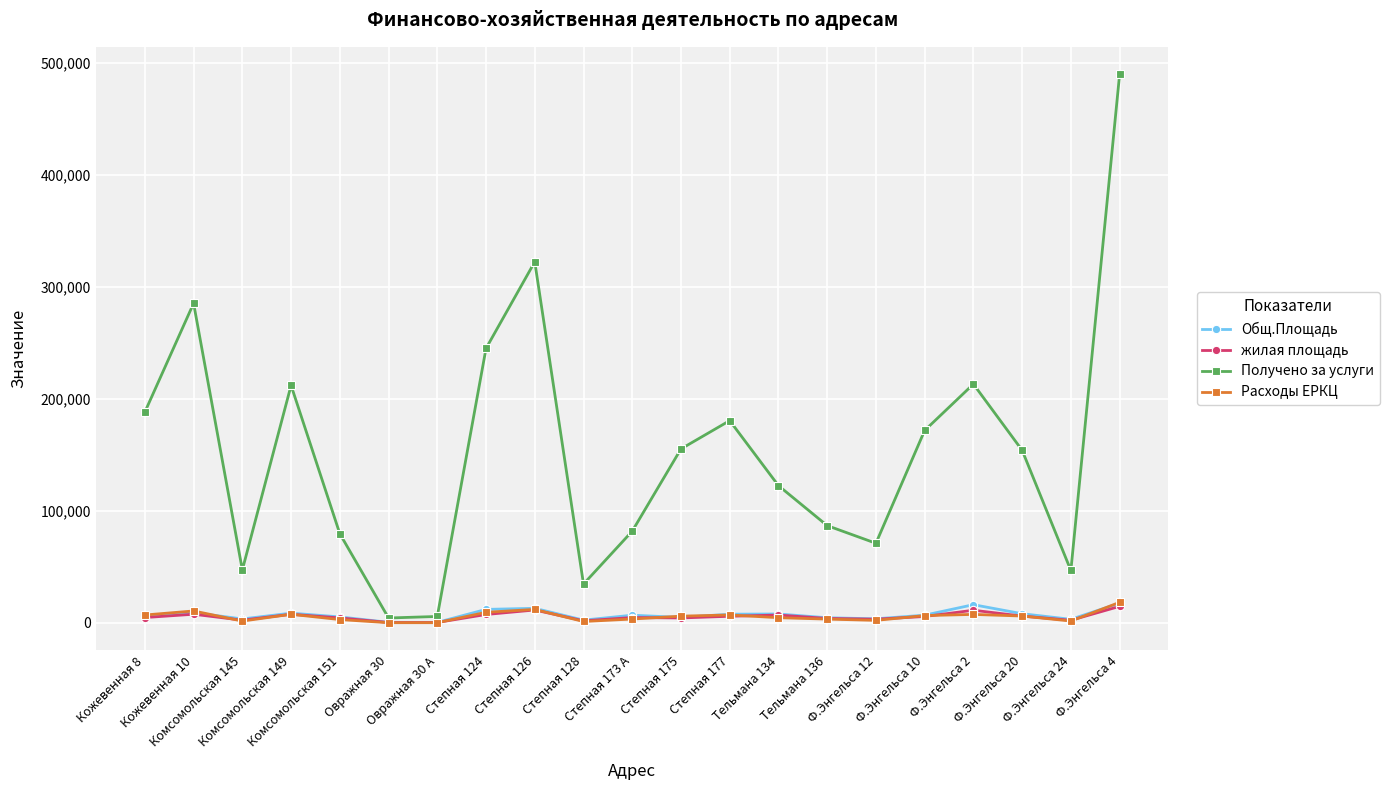

Which series has the largest total across all categories?

Получено за услуги